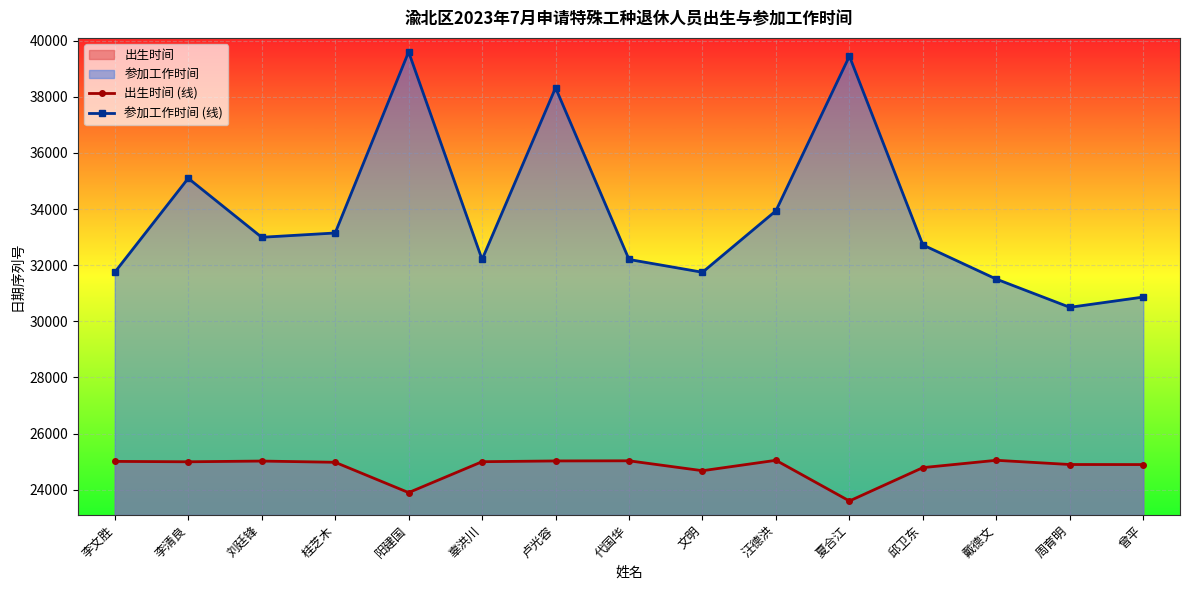

Is it true that 参加工作时间 (线) equals 32994 at 刘廷锋?

True